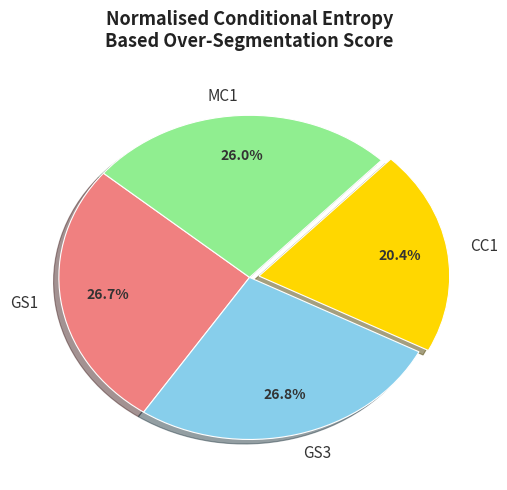

To the nearest percent, what portion does GS1 represent?

27%